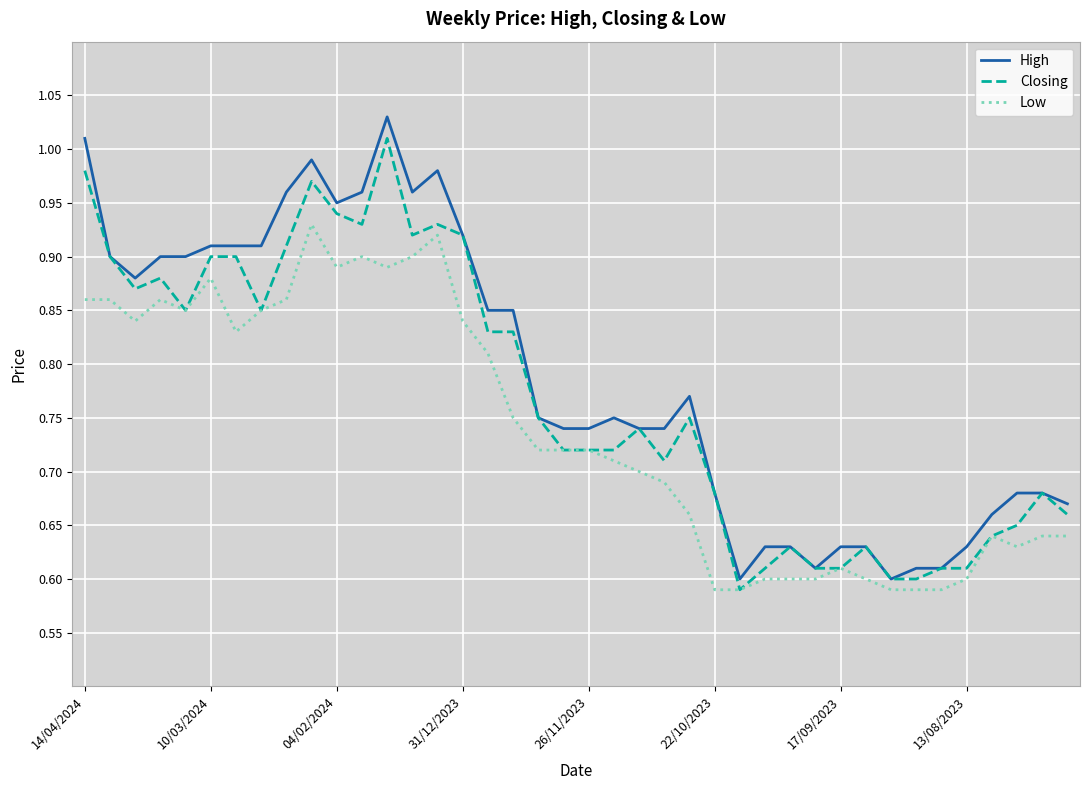

How many categories are shown in the chart?

40